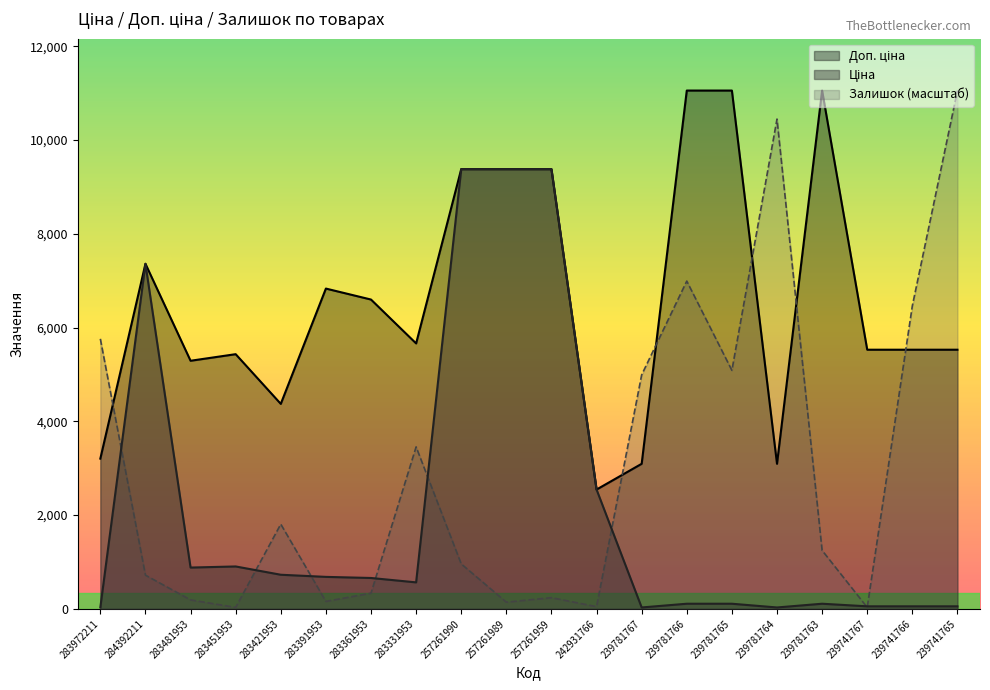

The value of Залишок at 239741767 is 55.0. True or false?

False